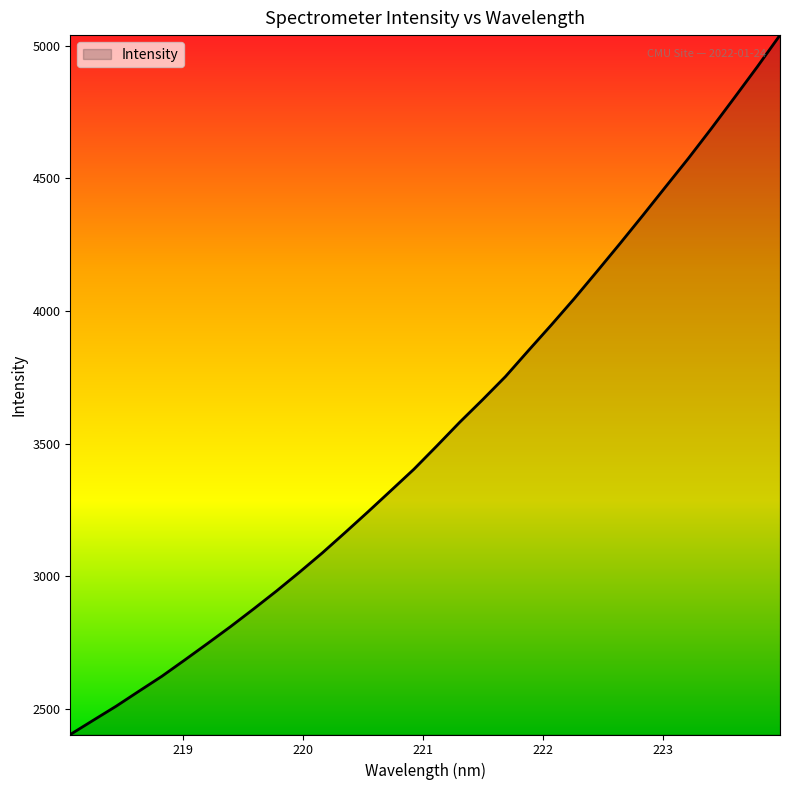

How many lines are shown in the chart?

1